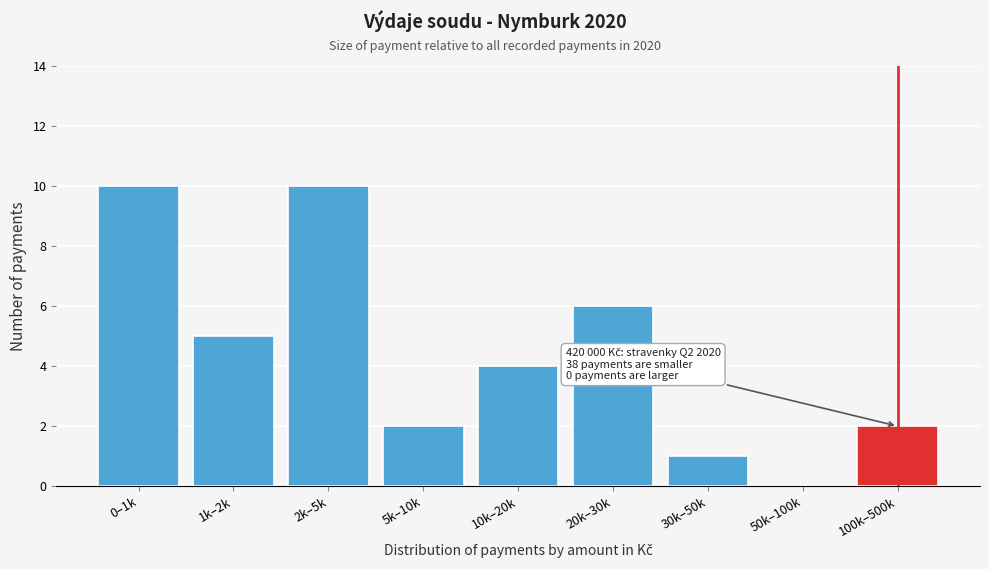

Reading right to left, extract all data points from this chart.

100k–500k=2	50k–100k=0	30k–50k=1	20k–30k=6	10k–20k=4	5k–10k=2	2k–5k=10	1k–2k=5	0–1k=10